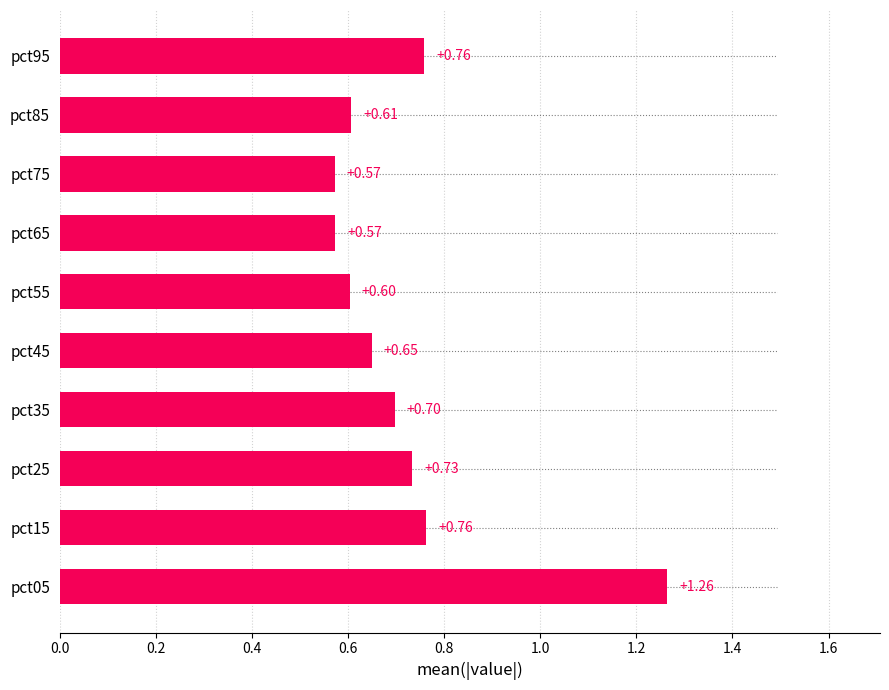

What is the average value?

0.7